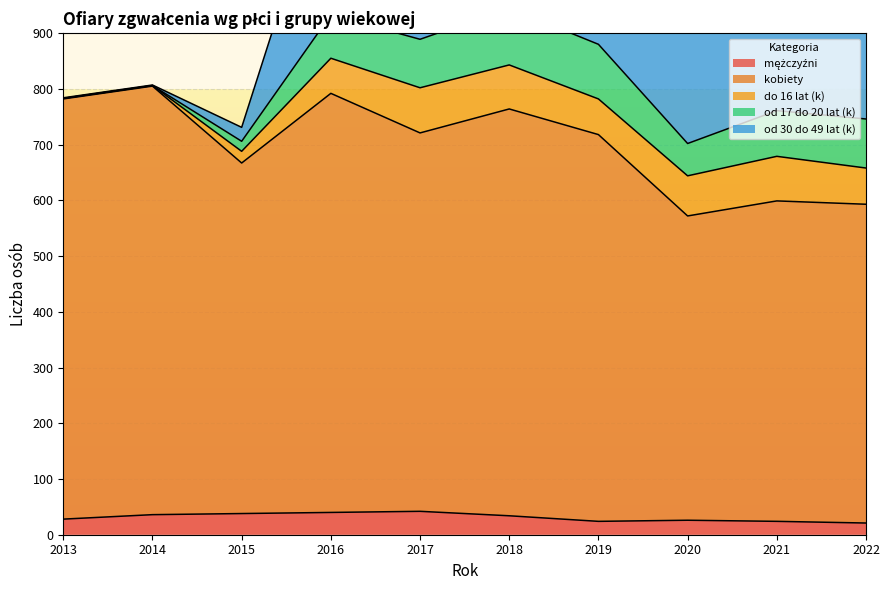

True or false: od 30 do 49 lat (k) has a value of 337 at 2020.

False